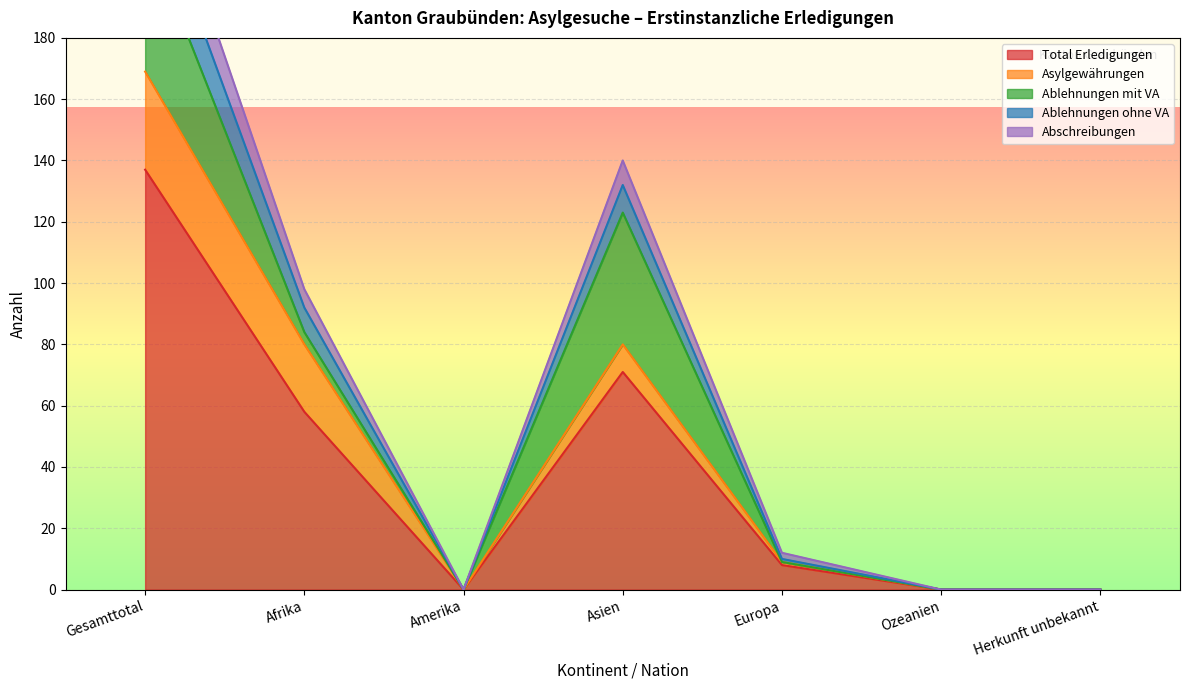

Does the chart display data point markers on the line(s)?

No